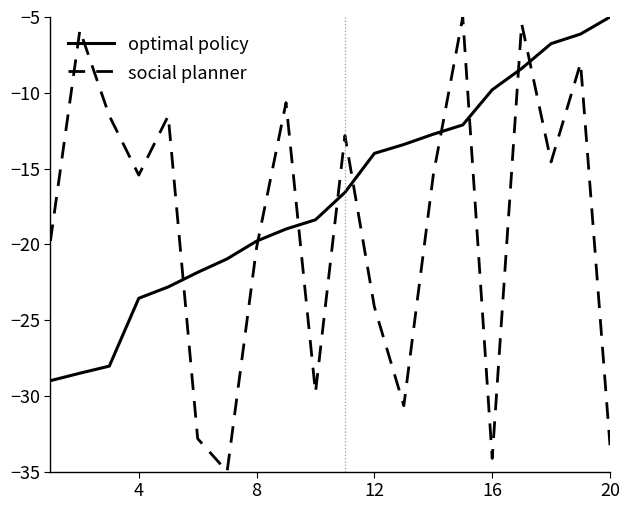

How many values in the social planner series are below -15?

11